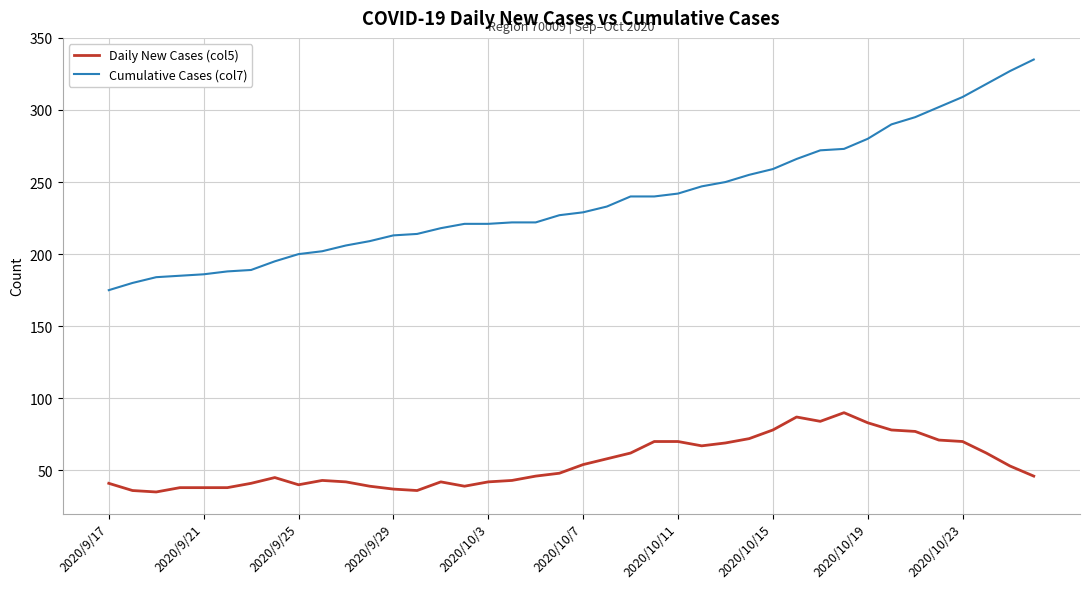

Which series has the widest spread of values?

Cumulative Cases (col7)